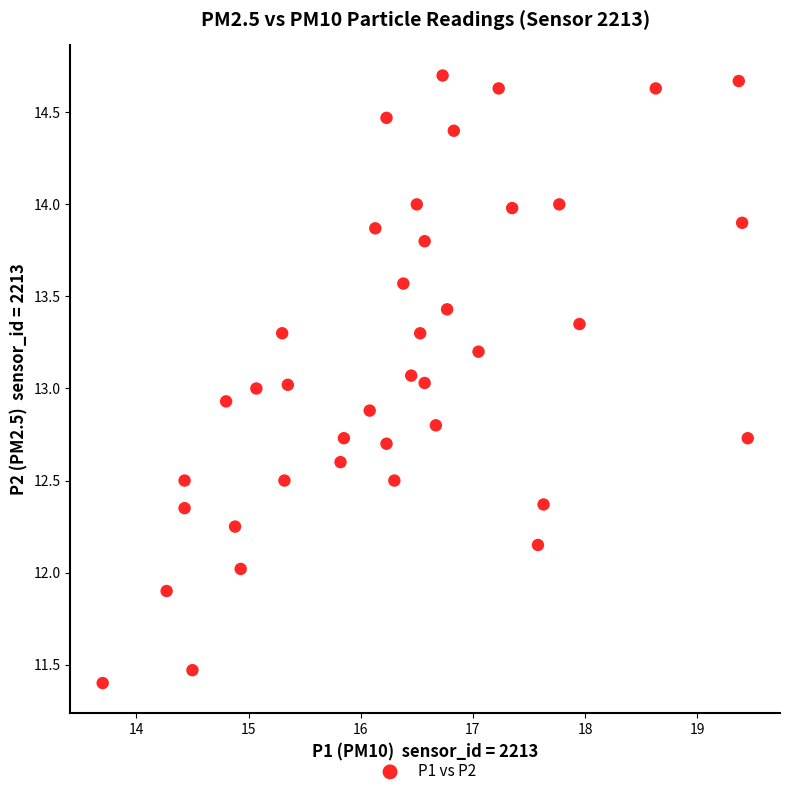

What is the range of X values (max minus min)?

5.8